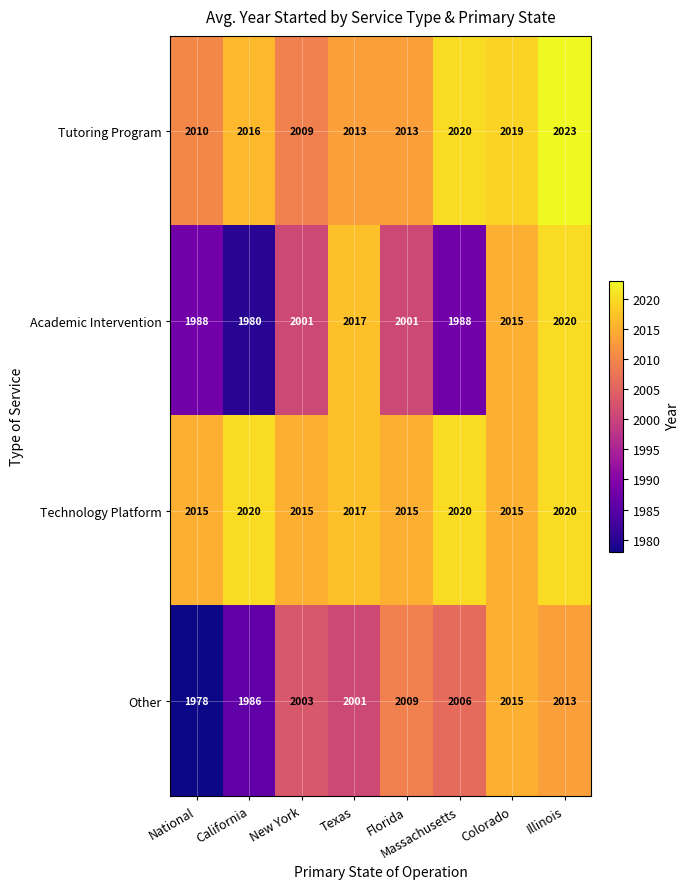

At which label is Other closest to 1996?

Texas